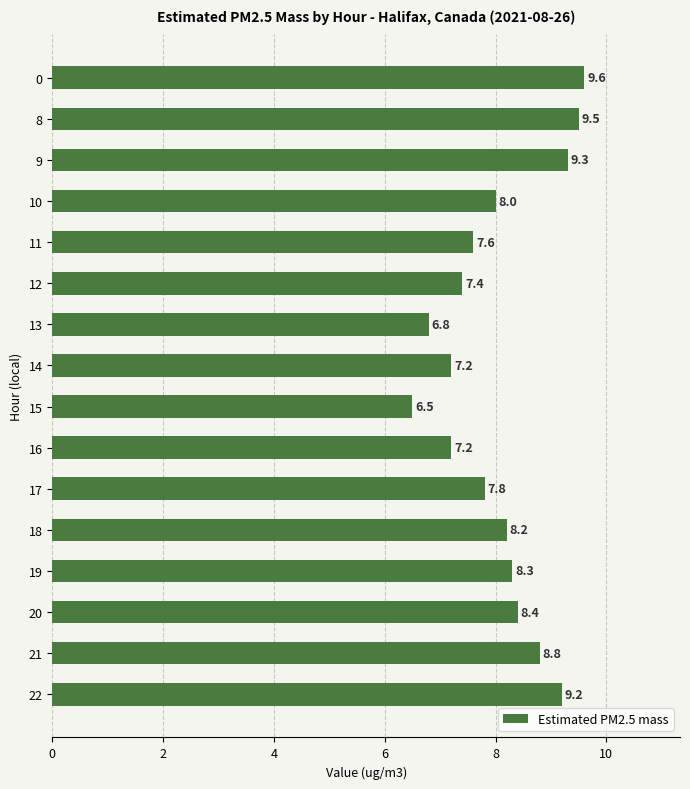

What is the difference between the second highest and second lowest values?

2.7